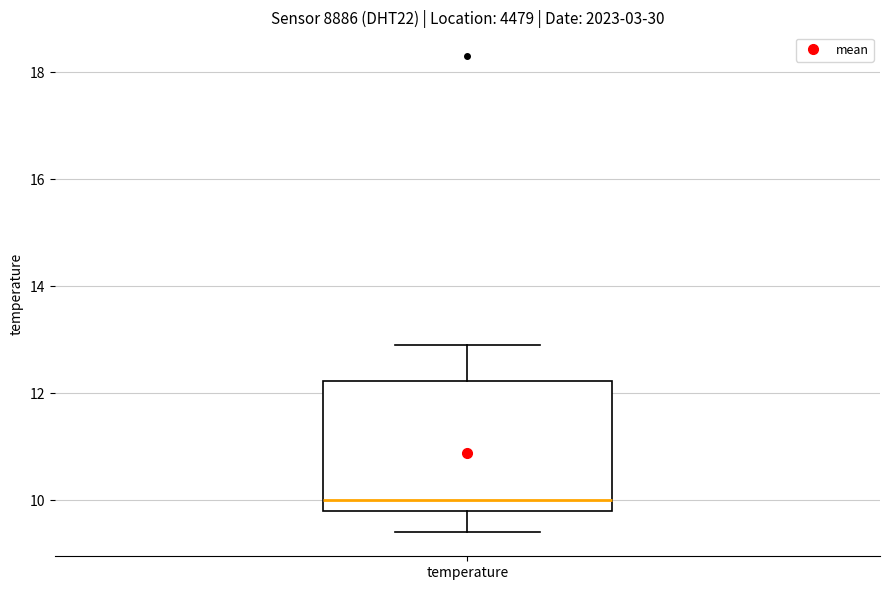

Transcribe this box plot: give where the median line is, the range the box spans, and where the two whiskers end, as read against the y-axis. The values are not printed on the chart, so give them approximately, as read against the axis.

median 10.0, box 9.8 to 12.2, whiskers 9.4 to 13.0